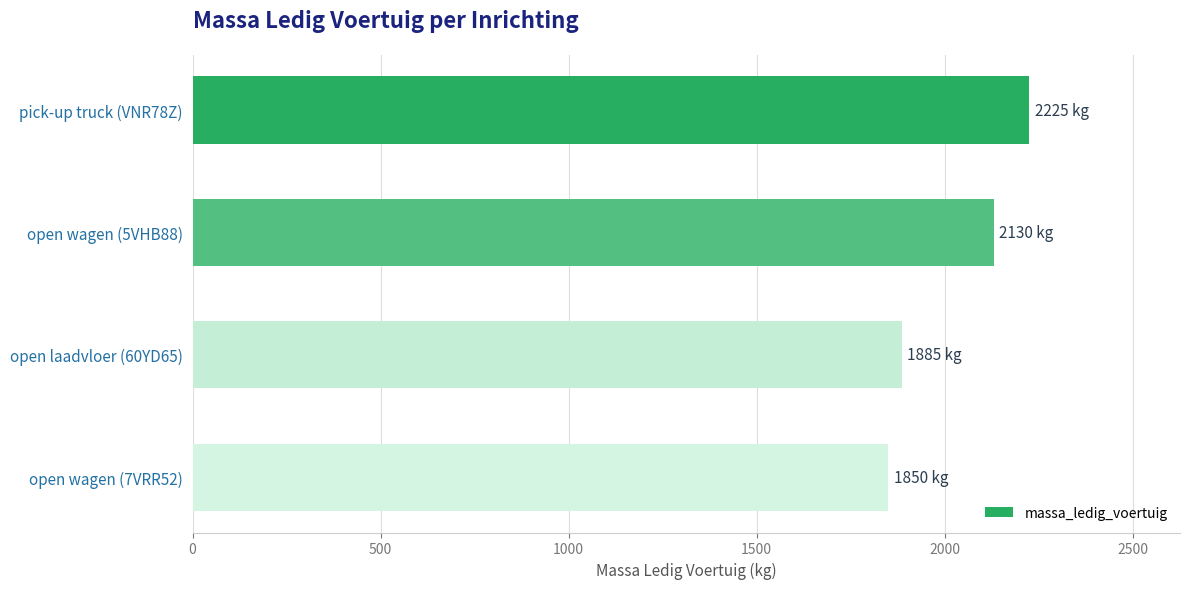

What is the difference between the maximum and minimum values?

375